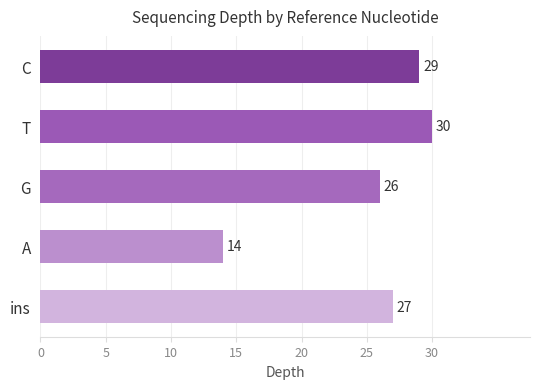

What is the approximate value at C, to the nearest 5?

30